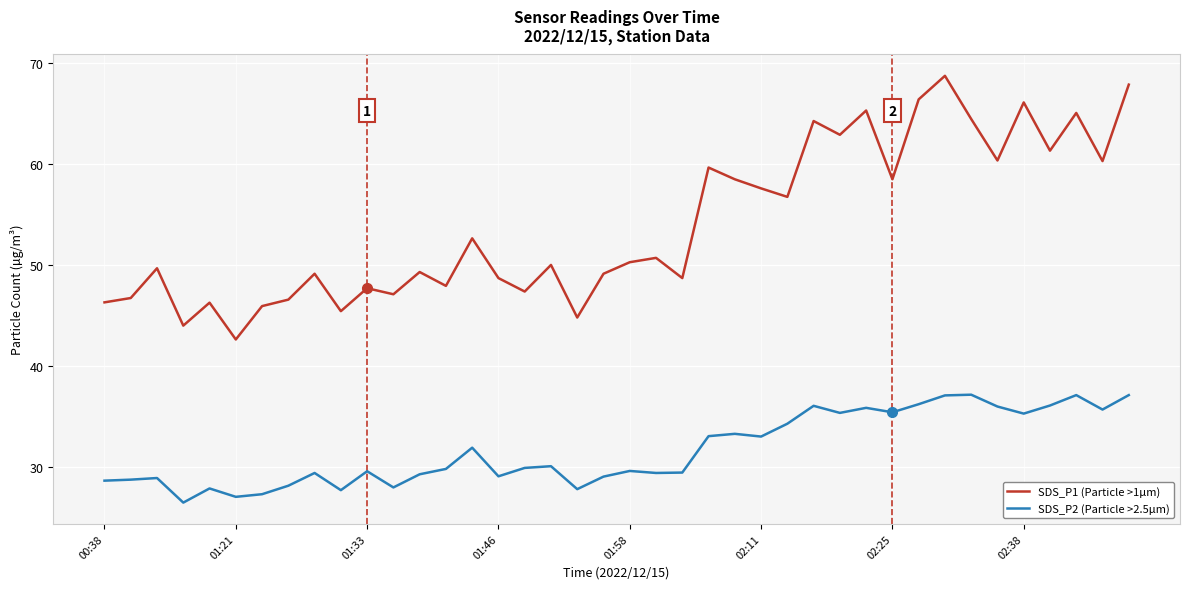

What is the minimum value for SDS_P2 (Particle >2.5µm)?

26.5